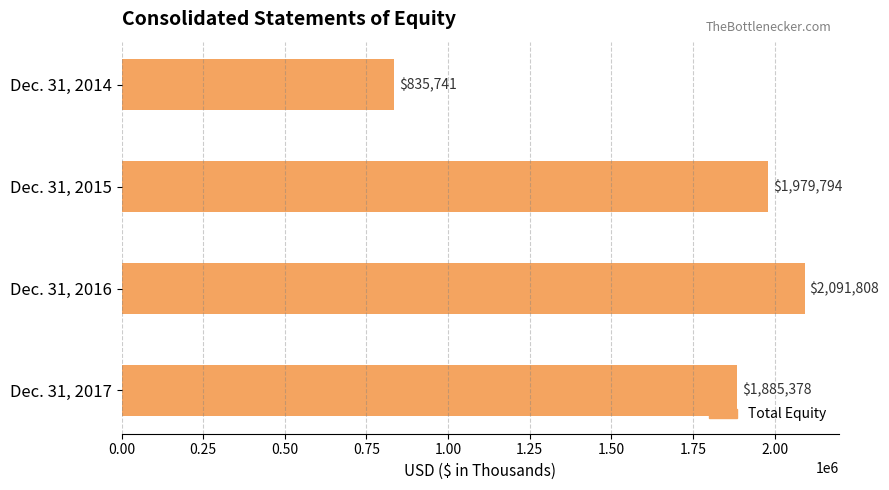

What is the ratio of the value at Dec. 31, 2014 to the value at Dec. 31, 2015?

0.4